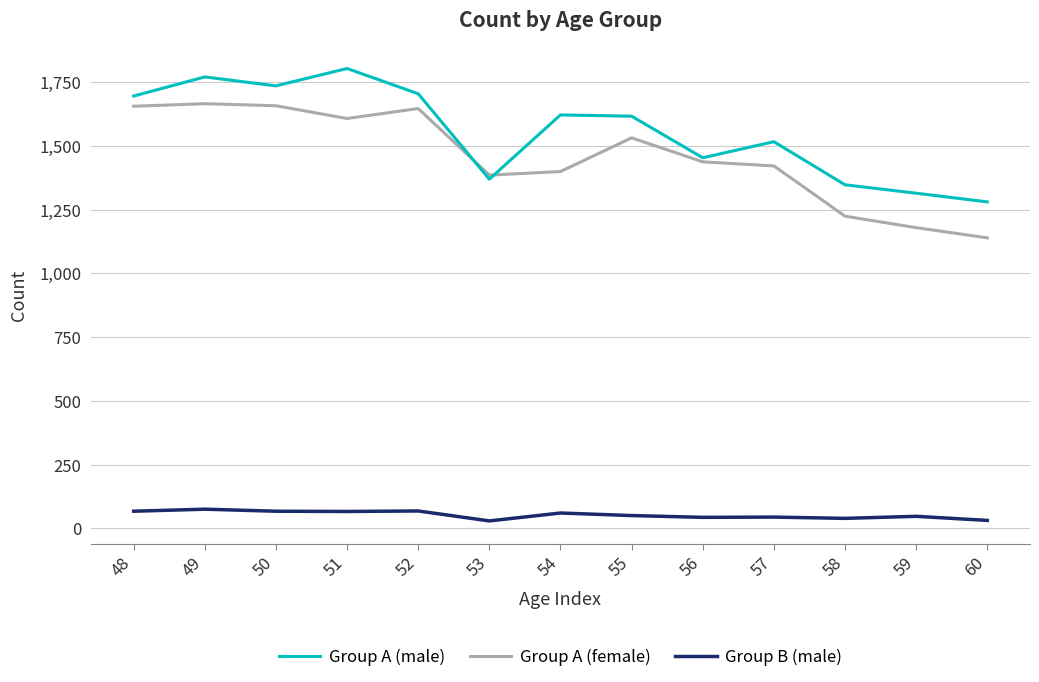

What is the minimum value for Group A (male)?

1280